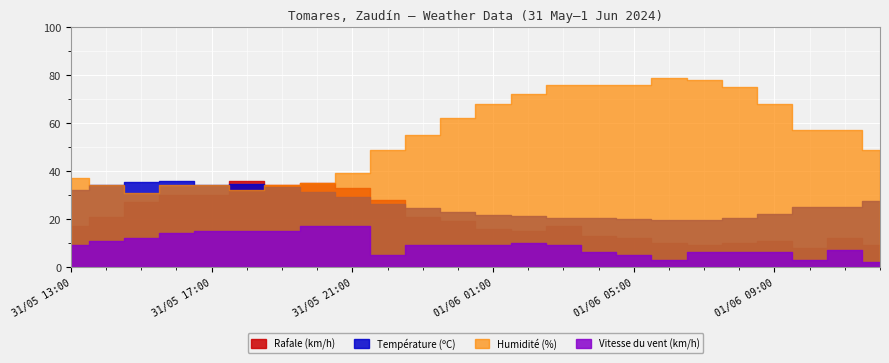

The value of Rafale (km/h) at 01/06 11:00 is 5.3. True or false?

False